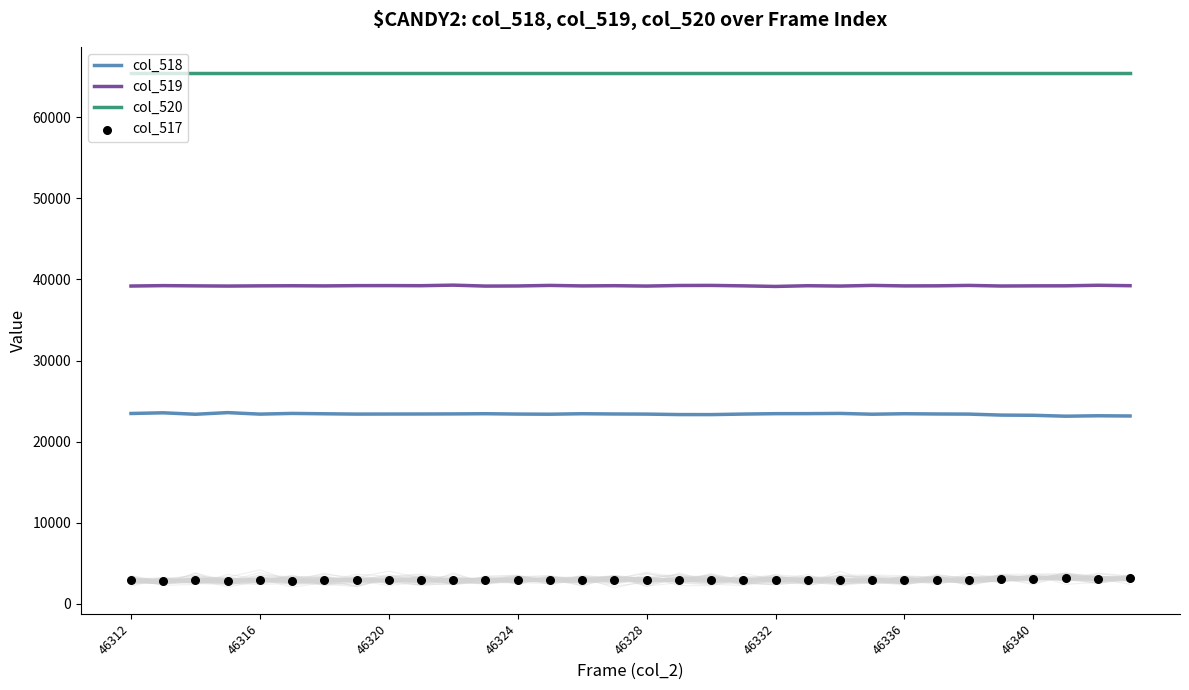

Which series has the largest total across all categories?

col_520